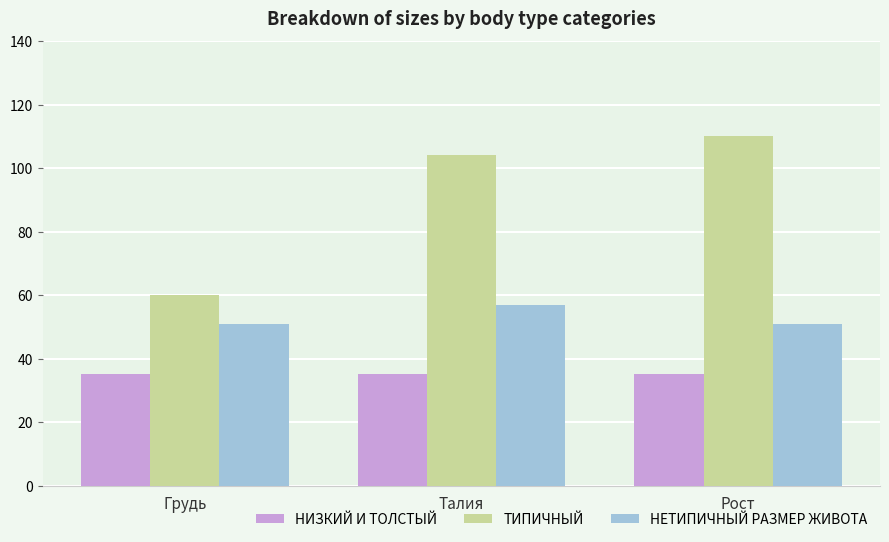

What is the sum of all НИЗКИЙ И ТОЛСТЫЙ values?

105